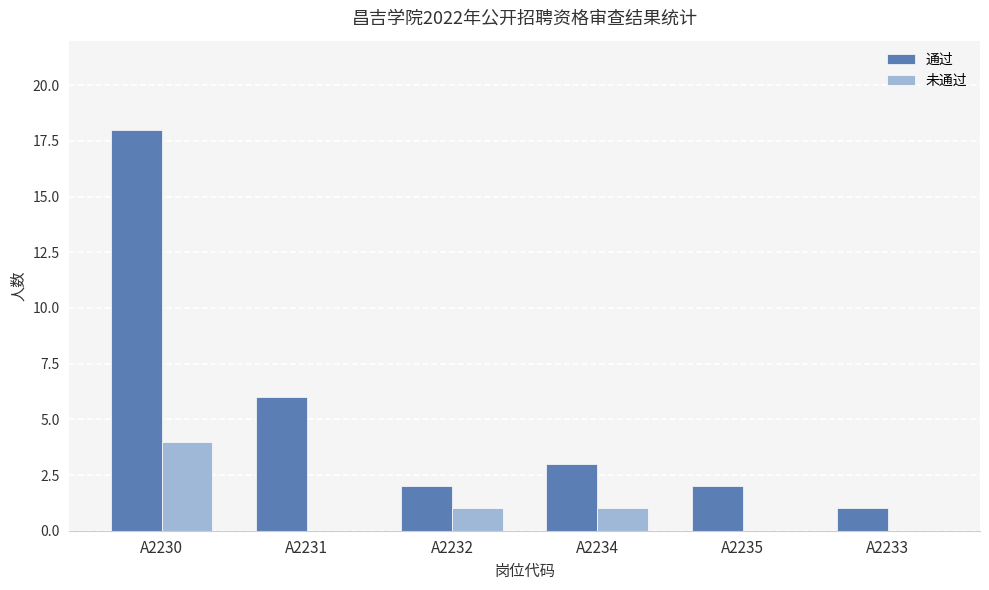

What is the sum of all 未通过 values?

6